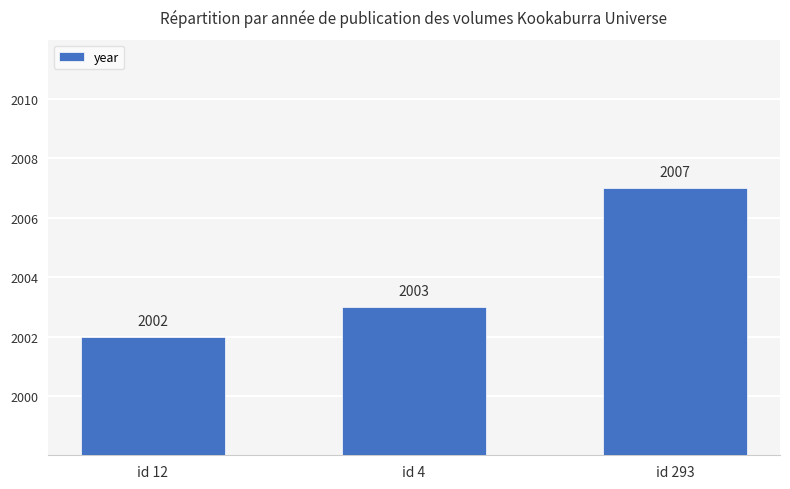

What is the difference between the maximum and minimum values?

5